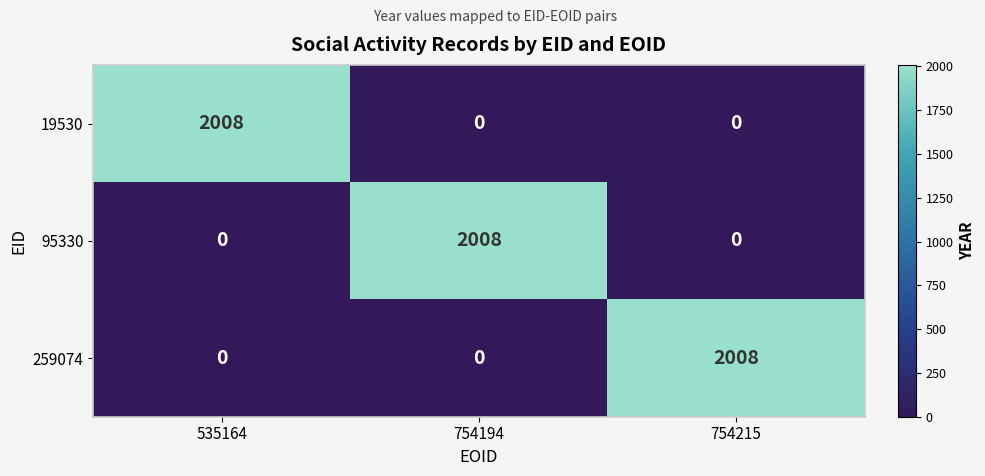

True or false: 259074 has a value of 1186 at 754215.

False